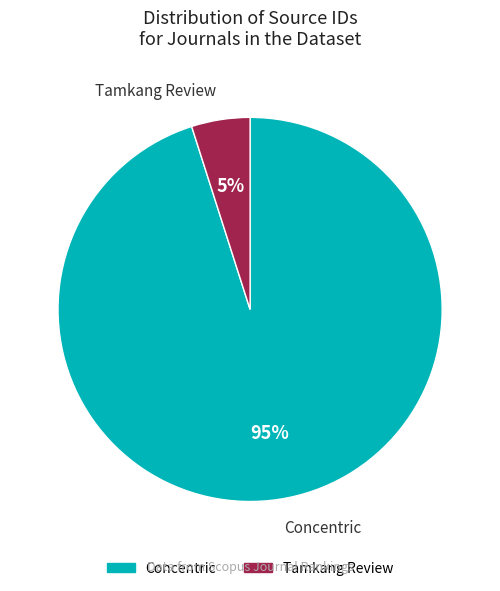

What percentage is the Concentric slice, to the nearest percent?

95%